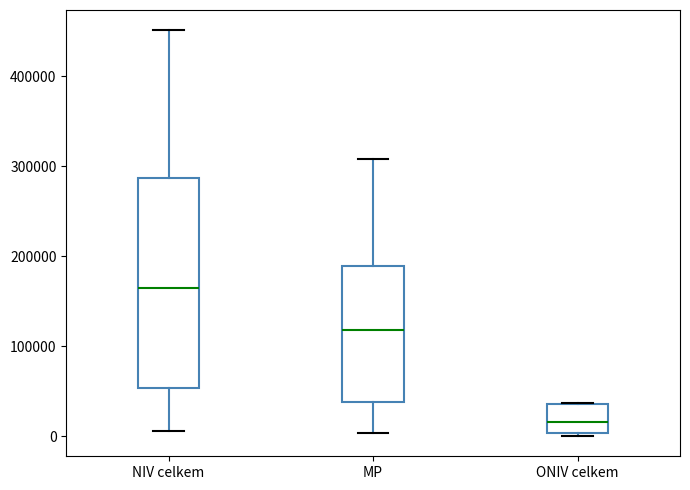

Reading left to right, read every box against the y-axis: the position of its median line, the range the box covers, and the ends of its whiskers. The values are not printed on the chart, so give them approximately, as read against the axis.

NIV celkem: median 160000, box 50000 to 290000, whiskers 10000 to 450000
MP: median 120000, box 40000 to 190000, whiskers 0 to 310000
ONIV celkem: median 20000, box 0 to 40000, whiskers 0 (just below the box's lower edge) to 40000